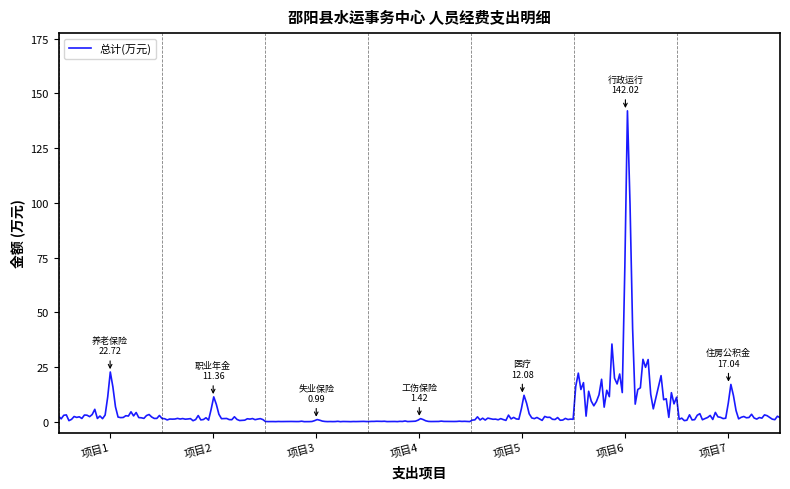

What is the maximum value shown in the chart?

142.0